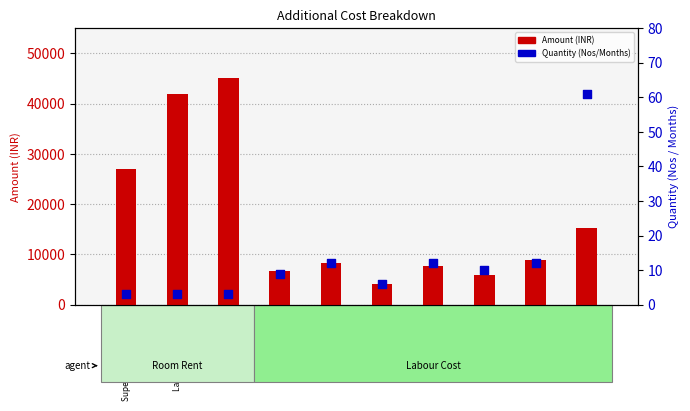

What is the total value across all series at Labours Room Rent?

42003